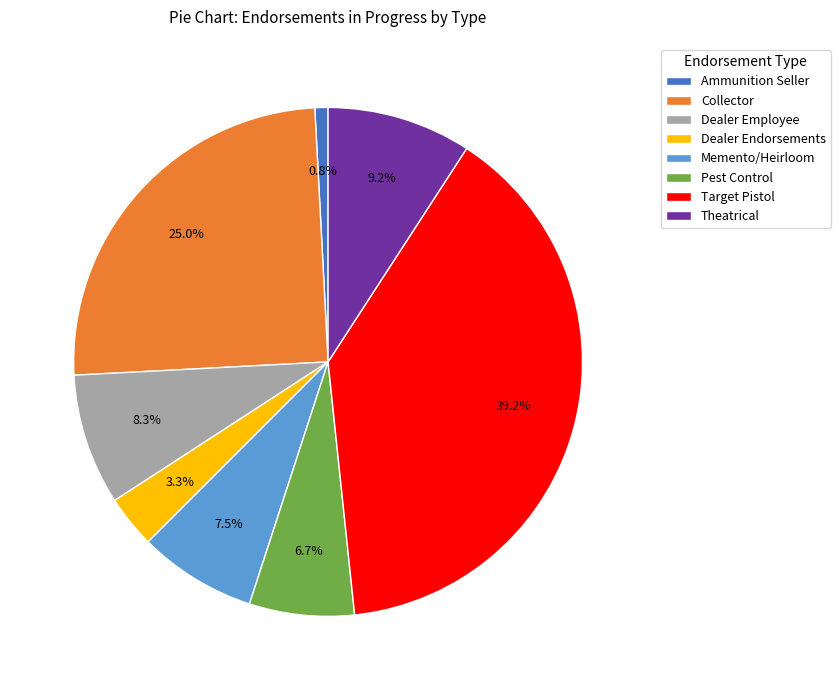

To the nearest percent, what is the difference between the largest and smallest slice percentages?

38%